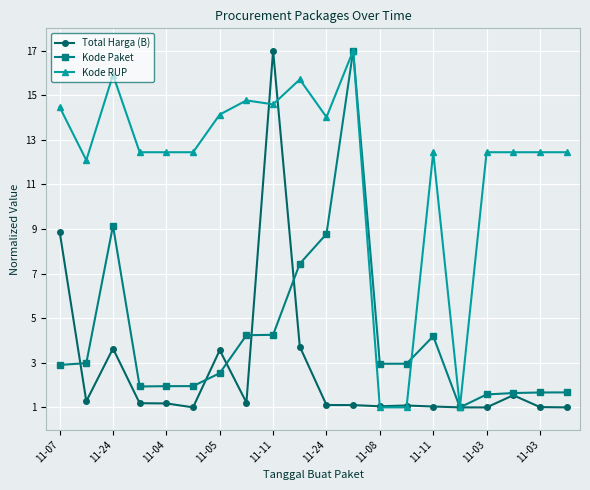

What is the value of the Kode Paket point at the 17th from the left?

1.6